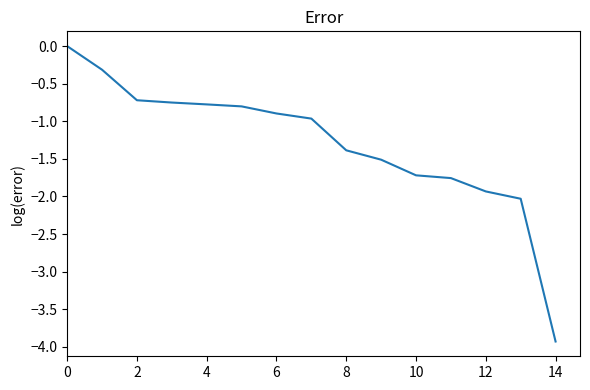

What is the smallest value displayed?

-3.9